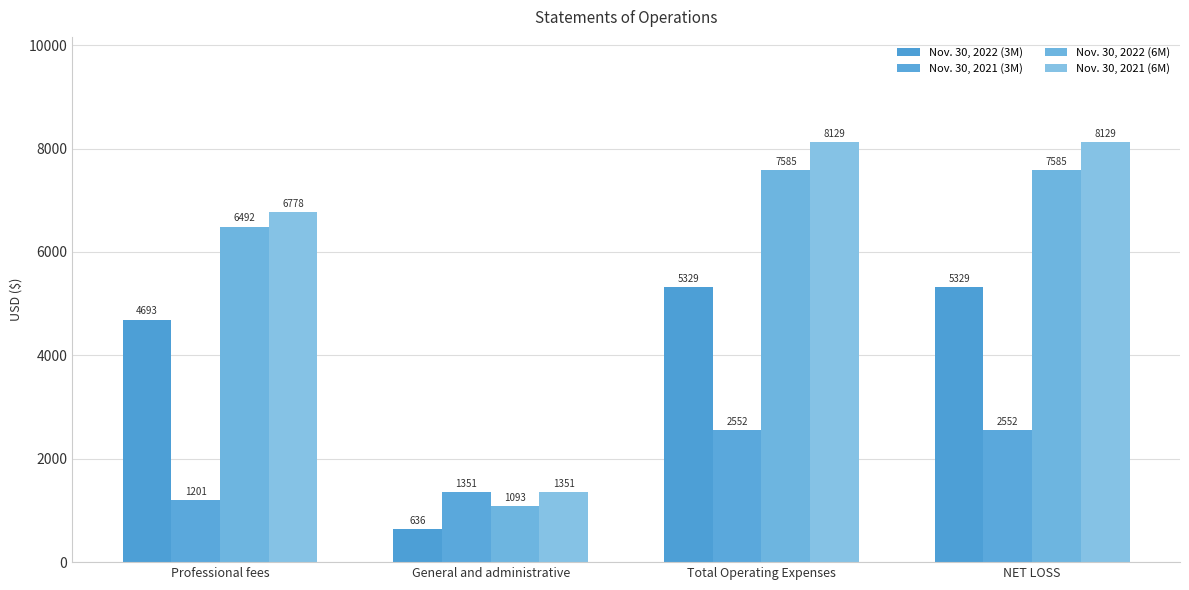

Count the Nov. 30, 2021 (6M) values in the range 6778 to 8129.

3